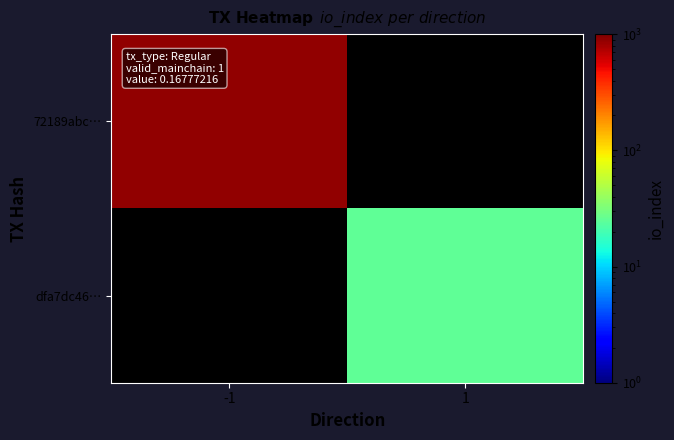

What is the difference between the highest and lowest values at -1?

892